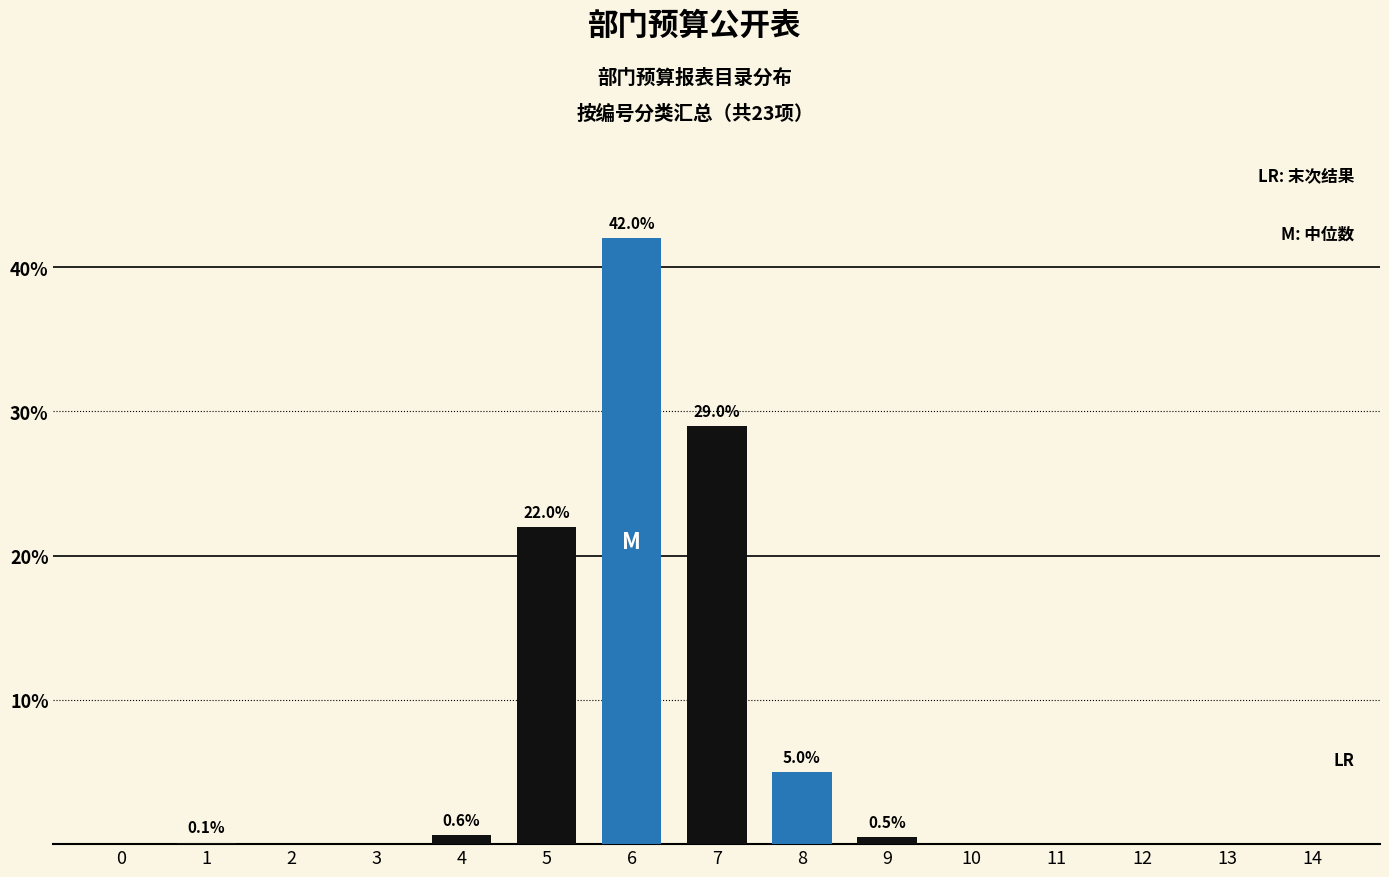

What is the greatest value displayed?

42.0